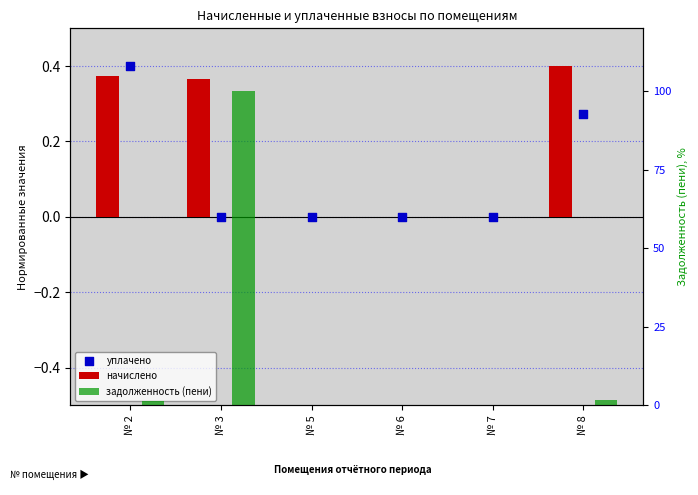

Which series contains the highest Y value?

задолженность (пени)